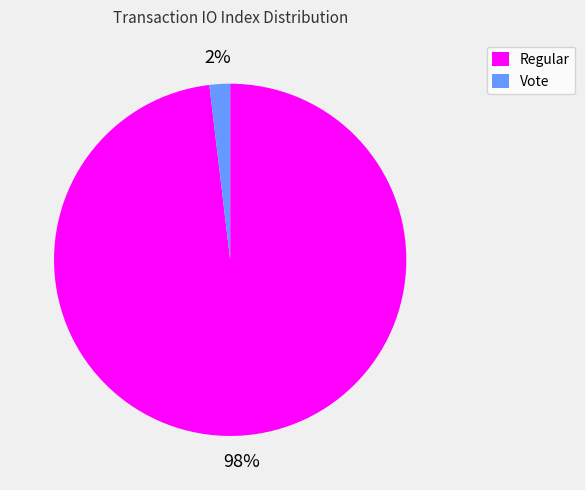

Combined, do Vote and Regular account for over 50%?

Yes